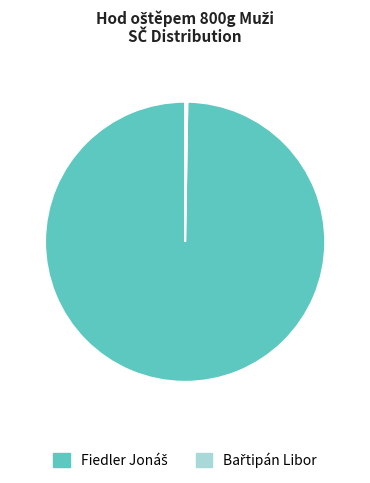

Is there any slice that represents more than half of the pie?

Yes